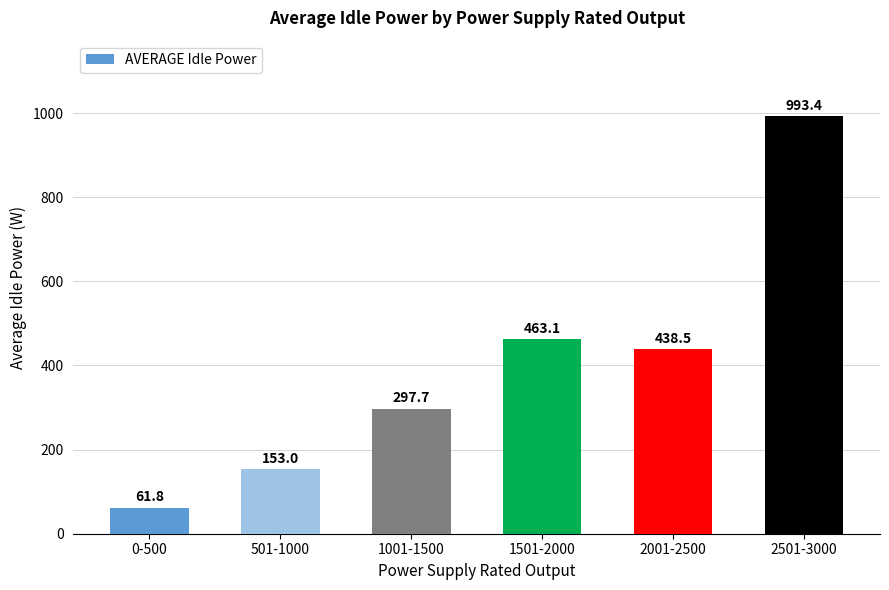

What position from the left is 2501-3000?

6